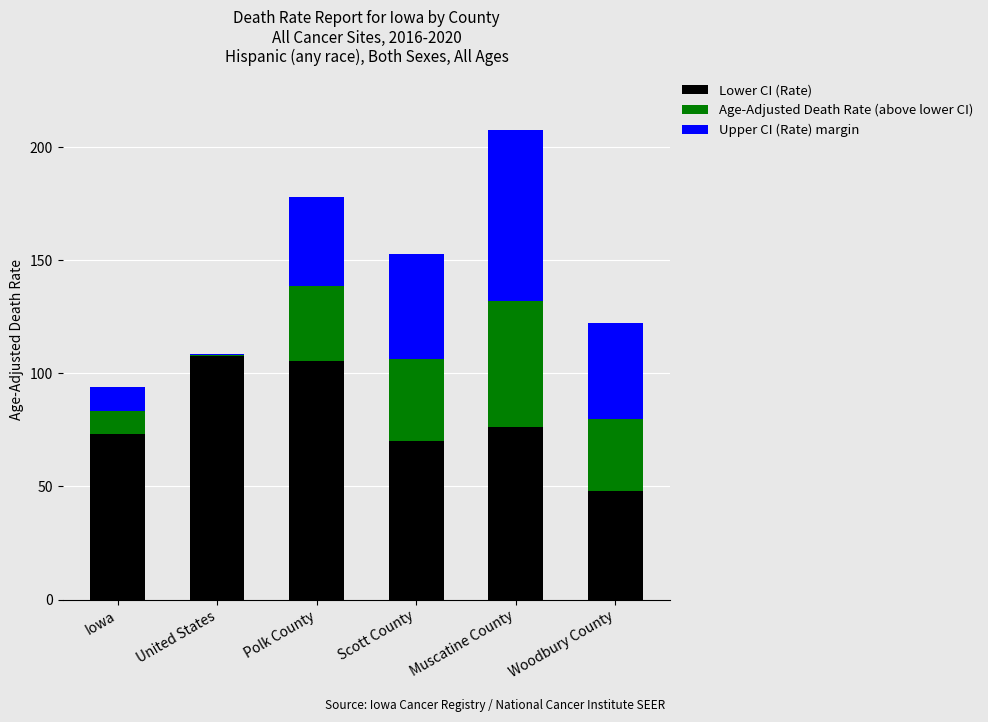

What is the total value across all series at Scott County?

152.8